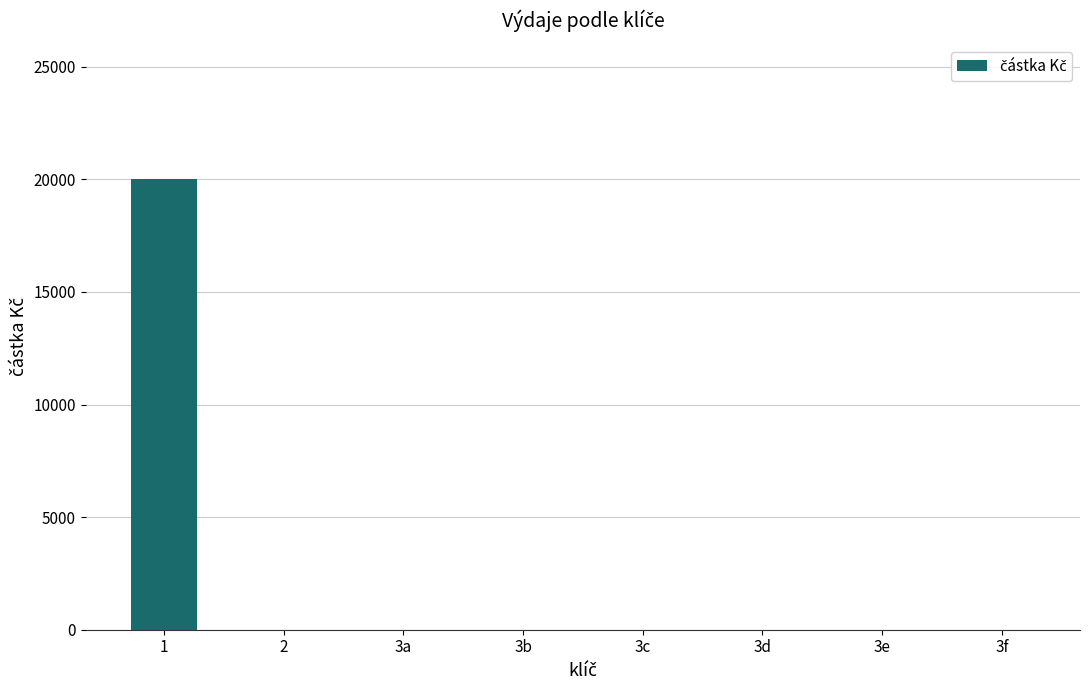

What is the sum of all values?

20000